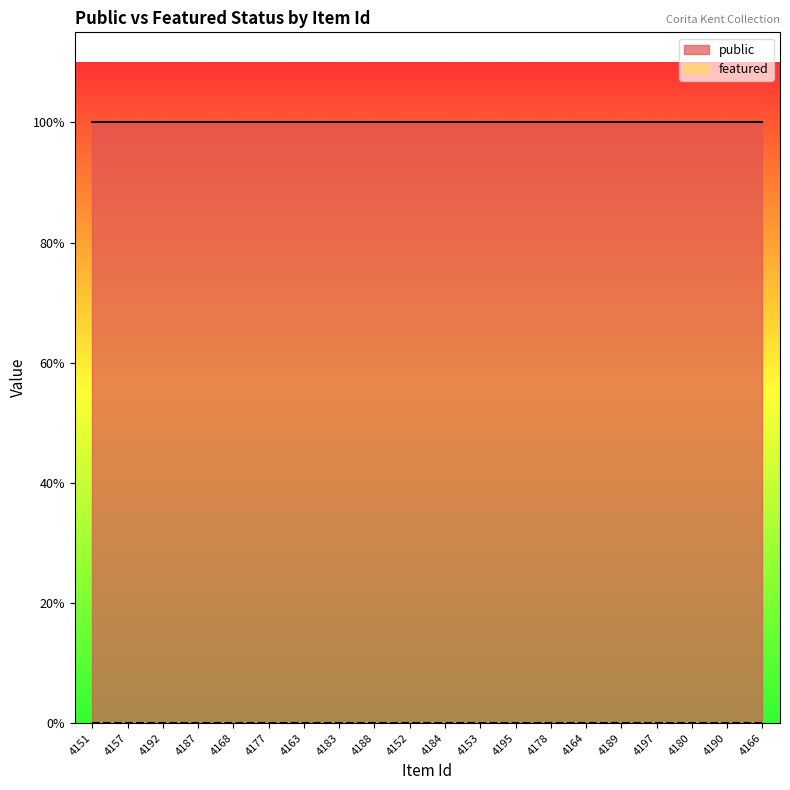

True or false: public and featured cross at least once.

False